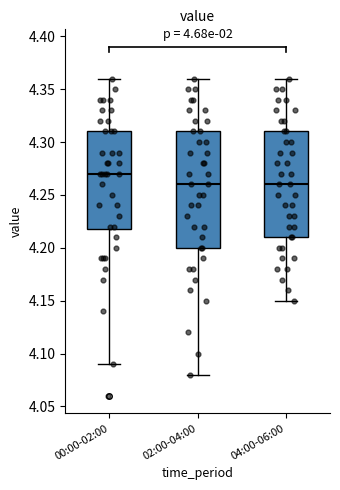

Reading left to right, transcribe this box plot: for each box, give where its median line is, the range the box spans, and where its two whiskers end, as read against the y-axis. The values are not printed on the chart, so give them approximately, as read against the axis.

00:00-02:00: median 4.27, box 4.22 to 4.31, whiskers 4.09 to 4.36
02:00-04:00: median 4.26, box 4.20 to 4.31, whiskers 4.08 to 4.36
04:00-06:00: median 4.26, box 4.21 to 4.31, whiskers 4.15 to 4.36